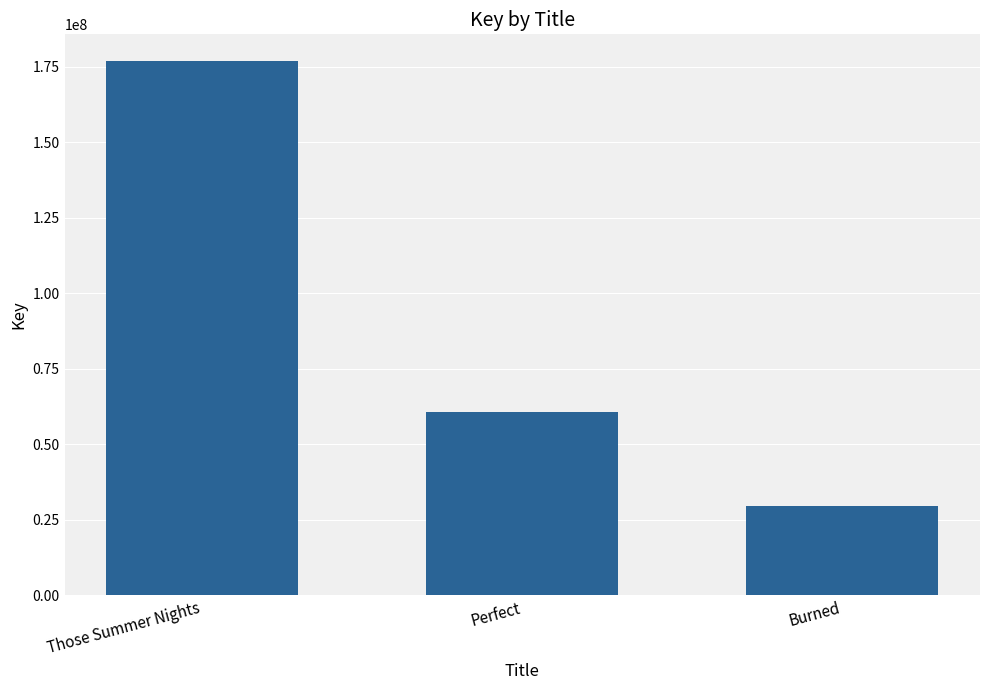

What is the label of the 3rd bar from the left?

Burned